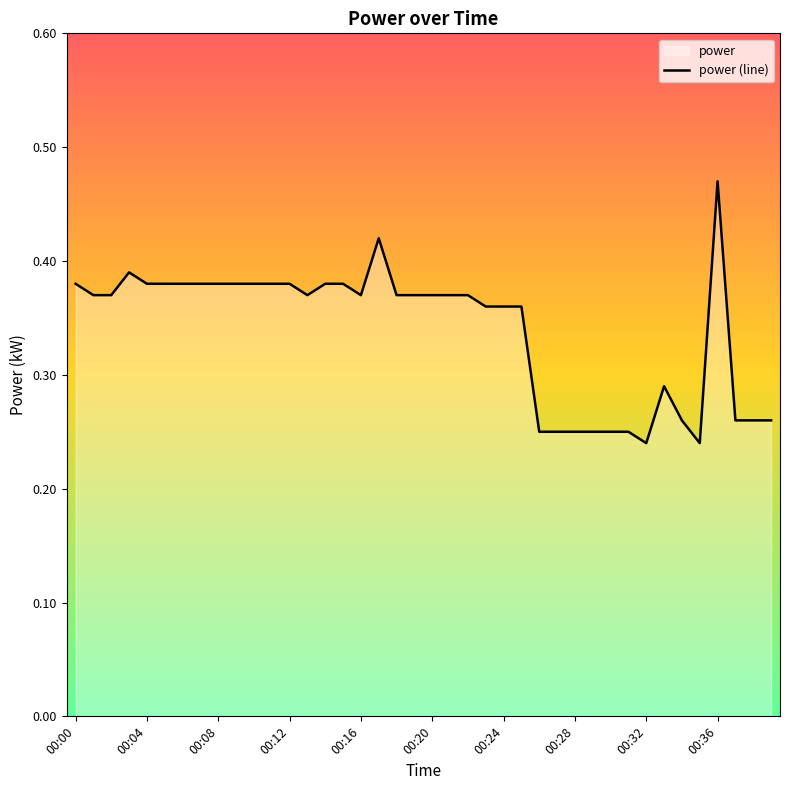

Which category has the highest value across all series?

00:36